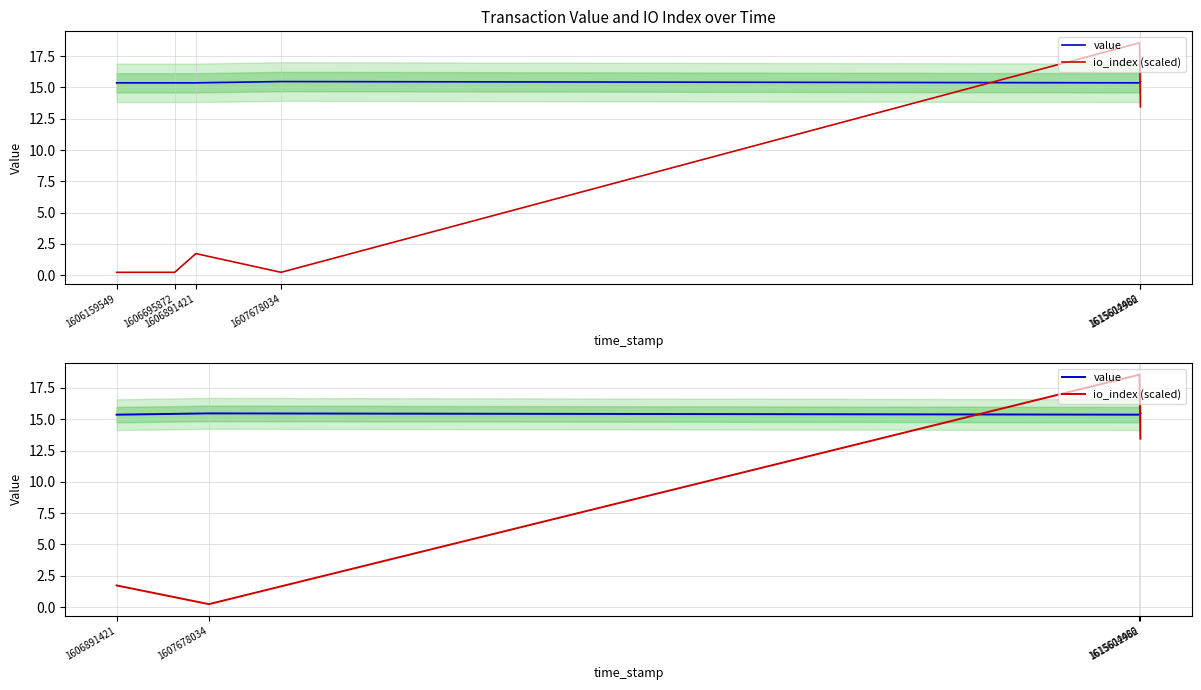

True or false: io_index (scaled) has more than 1 interior local peaks.

False